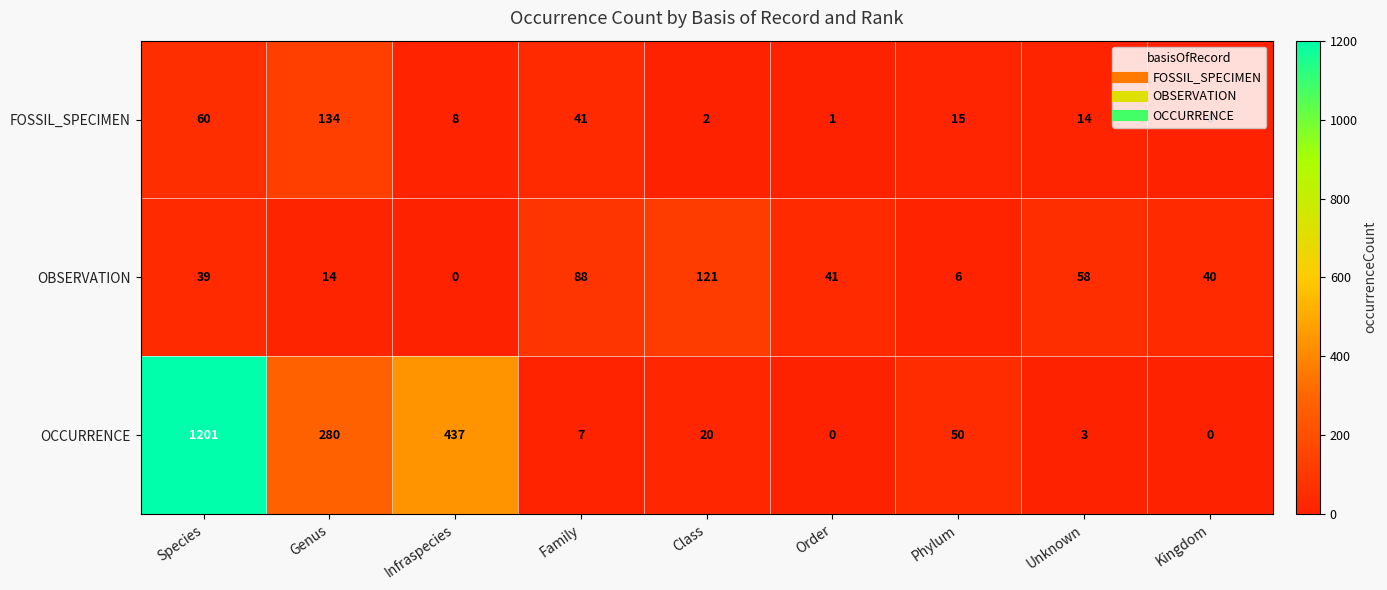

At which category is the sum across all series the highest?

Species